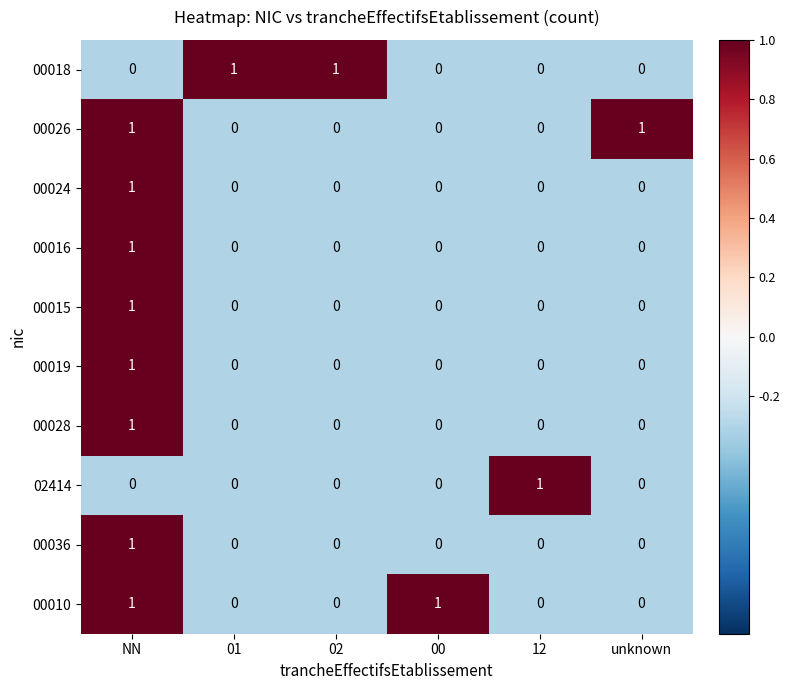

At which category is the sum across all series the highest?

NN